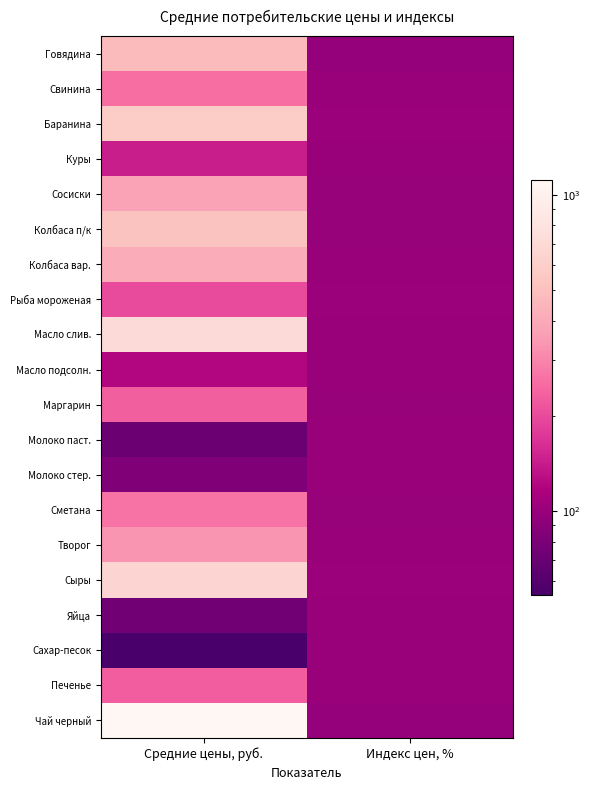

Reading right to left, transcribe all the data shown in this chart.

Говядина: Индекс цен, %=97.7	Средние цены, руб.=475.8
Свинина: Индекс цен, %=100.4	Средние цены, руб.=257.4
Баранина: Индекс цен, %=101.7	Средние цены, руб.=581.1
Куры: Индекс цен, %=99.7	Средние цены, руб.=143.9
Сосиски: Индекс цен, %=98.7	Средние цены, руб.=376.5
Колбаса п/к: Индекс цен, %=98.9	Средние цены, руб.=514.0
Колбаса вар.: Индекс цен, %=100.2	Средние цены, руб.=413.3
Рыба мороженая: Индекс цен, %=101.4	Средние цены, руб.=201.7
Масло слив.: Индекс цен, %=99.4	Средние цены, руб.=713.1
Масло подсолн.: Индекс цен, %=99.5	Средние цены, руб.=120.4
Маргарин: Индекс цен, %=98.7	Средние цены, руб.=229.8
Молоко паст.: Индекс цен, %=99.8	Средние цены, руб.=71.3
Молоко стер.: Индекс цен, %=100.4	Средние цены, руб.=84.0
Сметана: Индекс цен, %=99.2	Средние цены, руб.=265.6
Творог: Индекс цен, %=99.5	Средние цены, руб.=337.3
Сыры: Индекс цен, %=101.1	Средние цены, руб.=652.0
Яйца: Индекс цен, %=100.5	Средние цены, руб.=74.9
Сахар-песок: Индекс цен, %=100.2	Средние цены, руб.=54.4
Печенье: Индекс цен, %=100.4	Средние цены, руб.=228.8
Чай черный: Индекс цен, %=98.1	Средние цены, руб.=1116.8